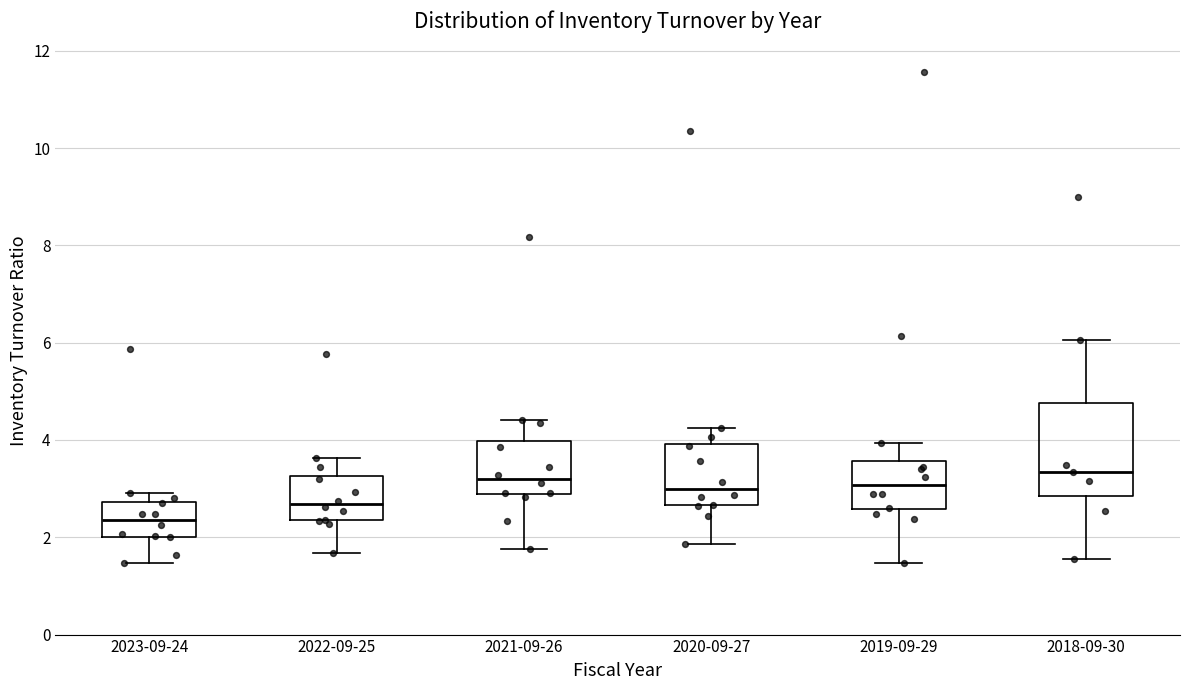

Reading left to right, transcribe this box plot: for each box, give where its median line is, the range the box spans, and where its two whiskers end, as read against the y-axis. The values are not printed on the chart, so give them approximately, as read against the axis.

2023-09-24: median 2.4, box 2.0 to 2.8, whiskers 1.4 to 3.0
2022-09-25: median 2.6, box 2.4 to 3.2, whiskers 1.6 to 3.6
2021-09-26: median 3.2, box 2.8 to 4.0, whiskers 1.8 to 4.4
2020-09-27: median 3.0, box 2.6 to 4.0, whiskers 1.8 to 4.2
2019-09-29: median 3.0, box 2.6 to 3.6, whiskers 1.4 to 4.0
2018-09-30: median 3.4, box 2.8 to 4.8, whiskers 1.6 to 6.0